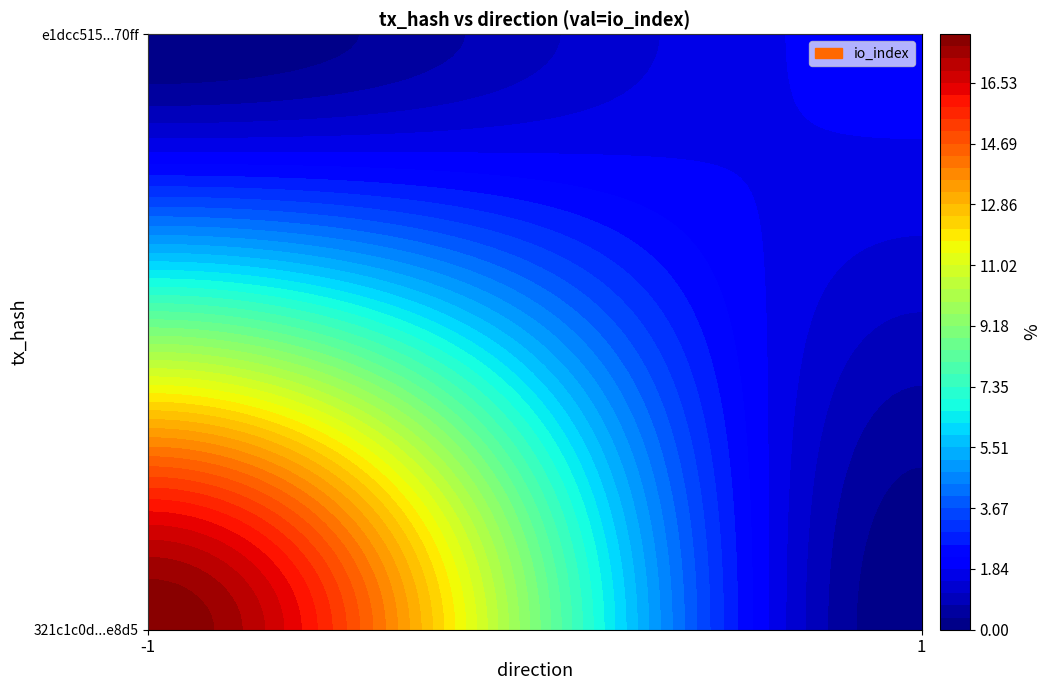

The value of e1dcc515a796ea4bf29294e4c4212a7b36a70ff at direction is 1. True or false?

False